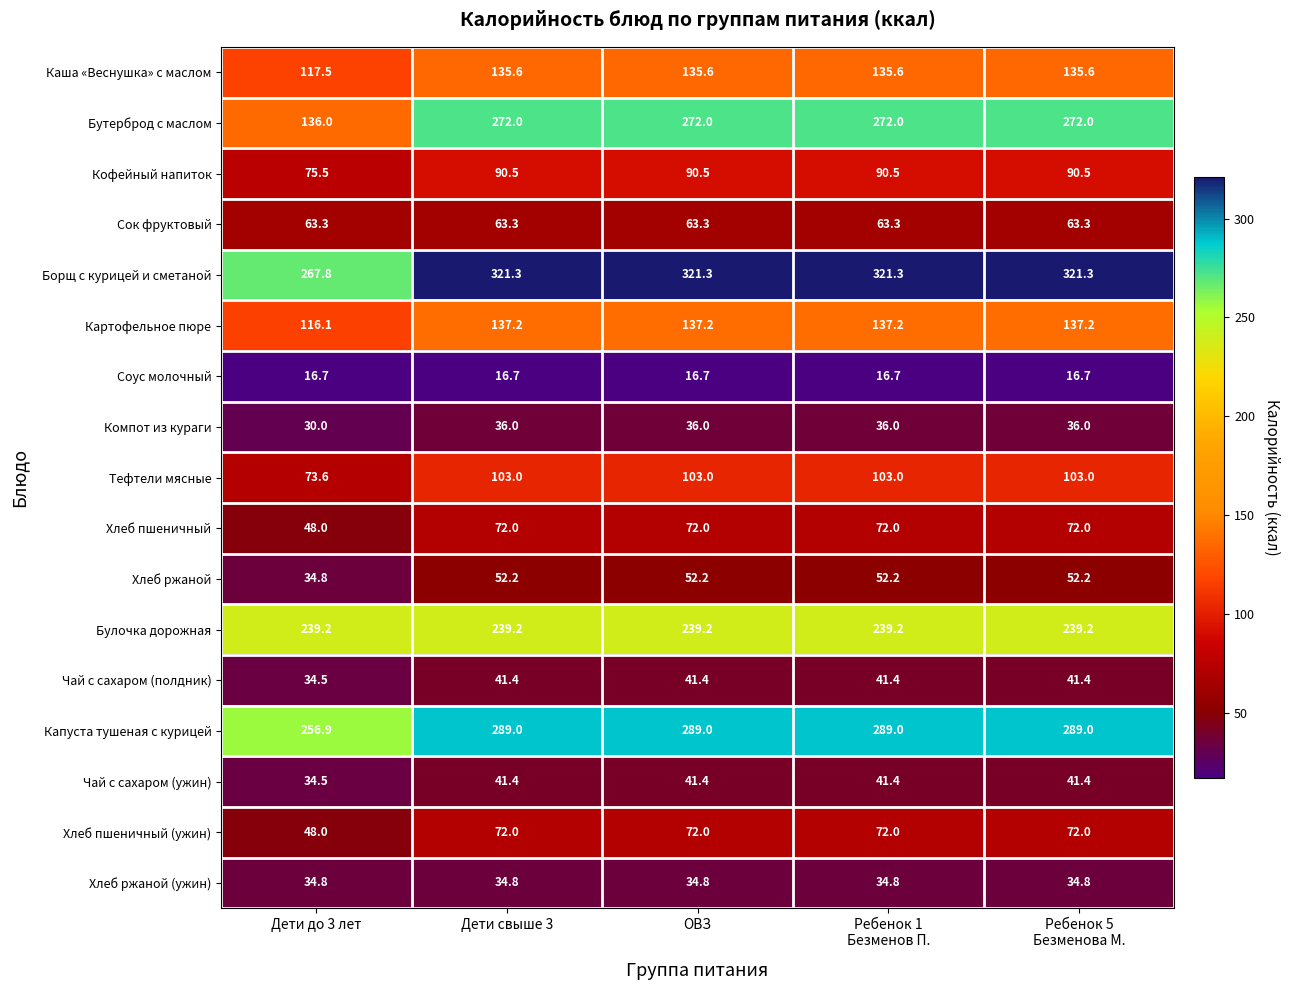

At how many categories does at least one series exceed 36?

5